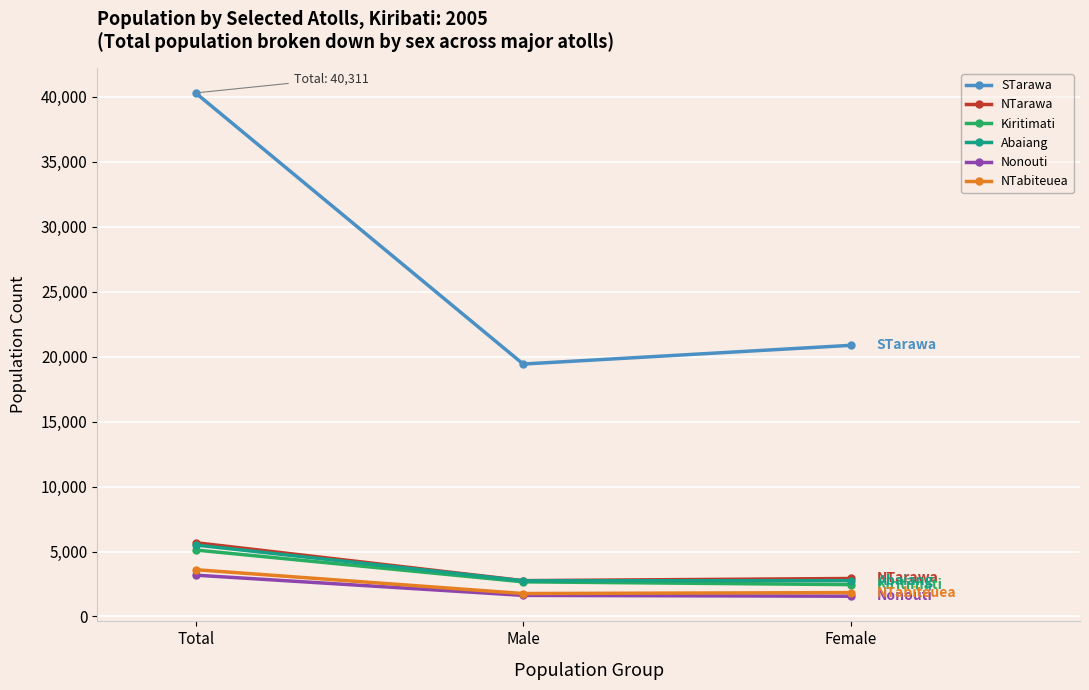

At which category is the sum across all series the highest?

Total